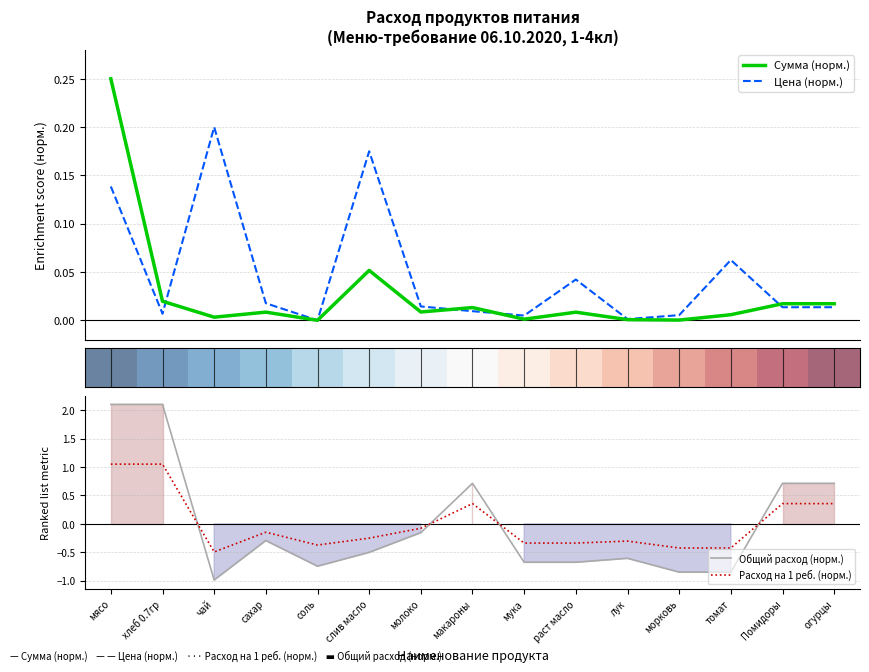

Which has a higher value, чай or соль?

чай